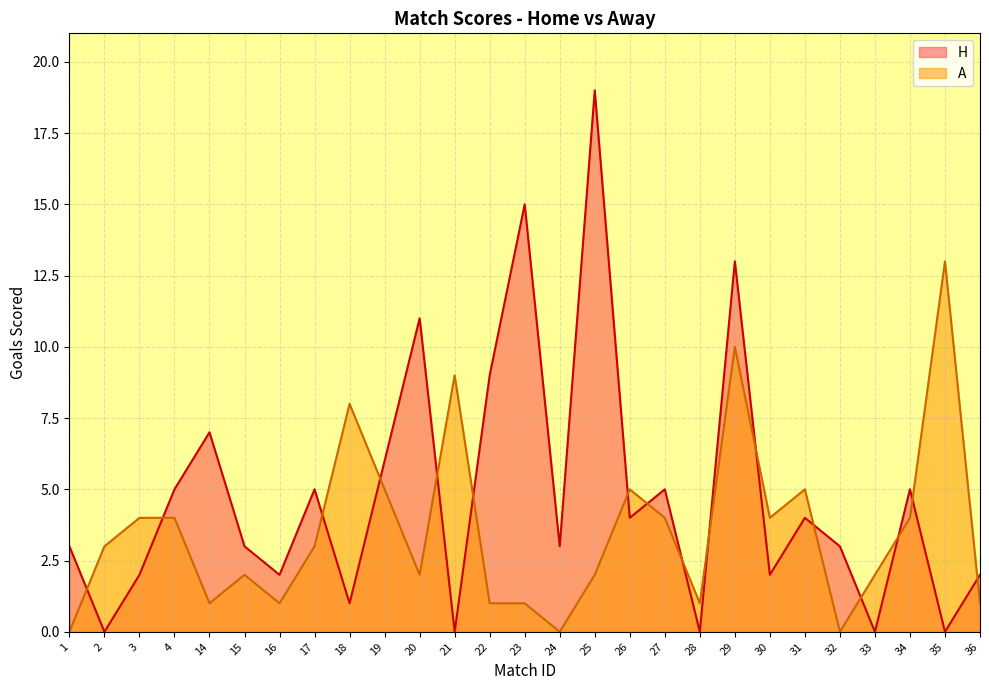

What are all the series names shown in the legend?

H, A